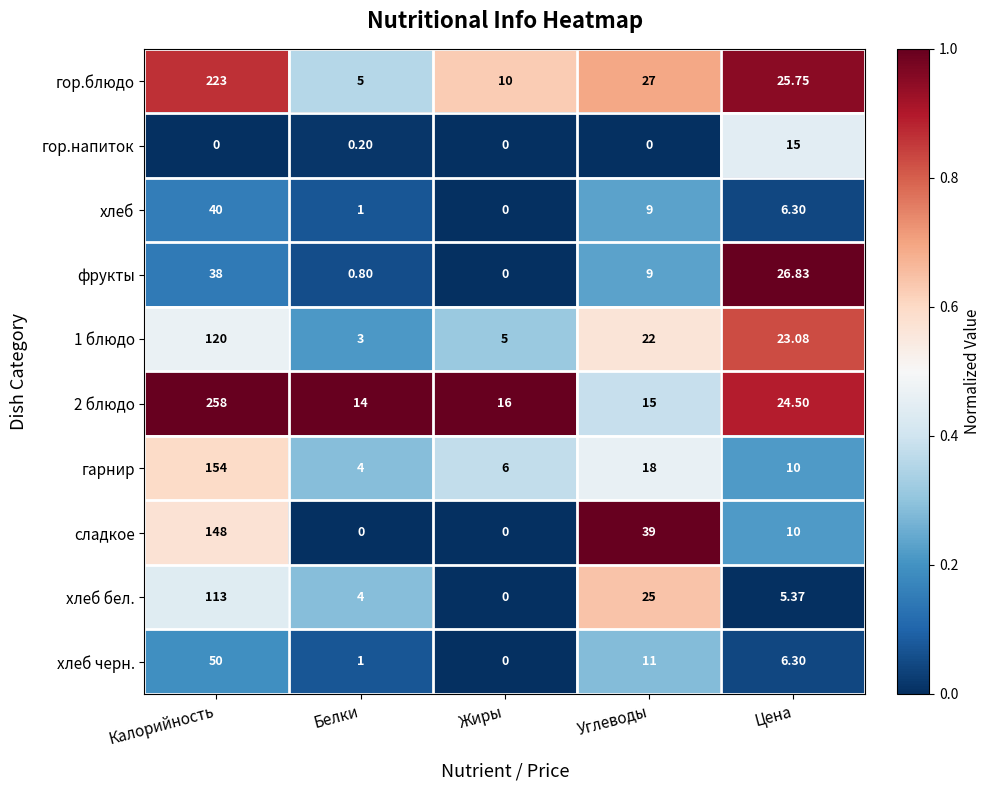

List the labels in order of фрукты value, largest first.

Калорийность, Цена, Углеводы, Белки, Жиры